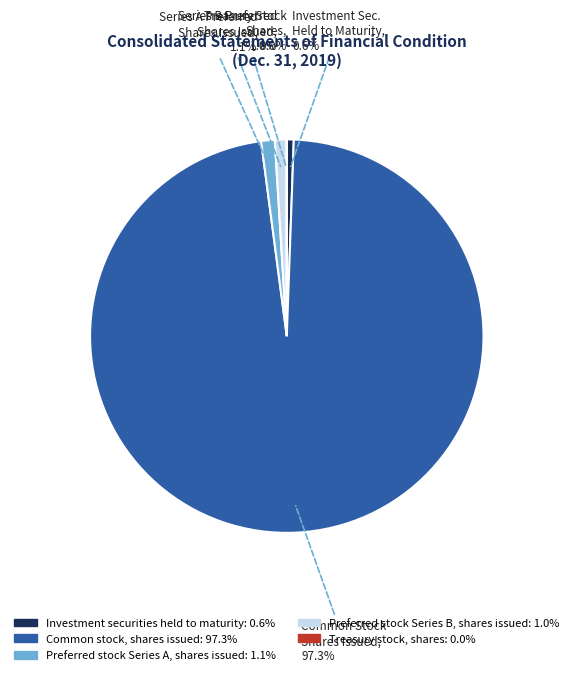

Which category has the biggest portion of the pie?

Common stock, shares issued